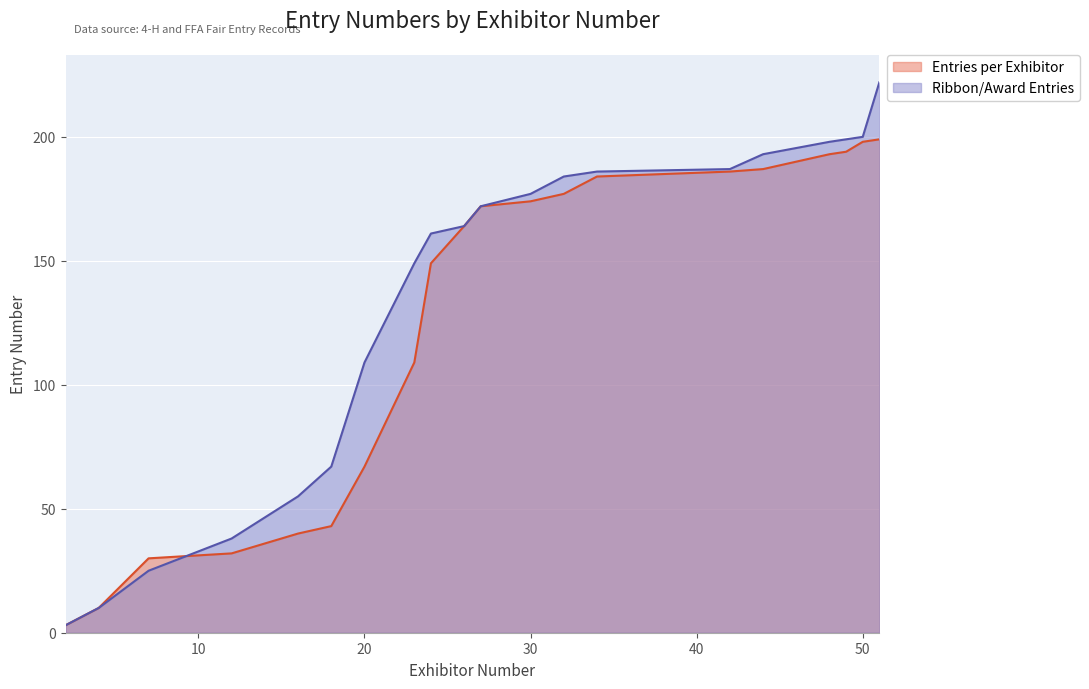

At how many categories does at least one series exceed 212?

1